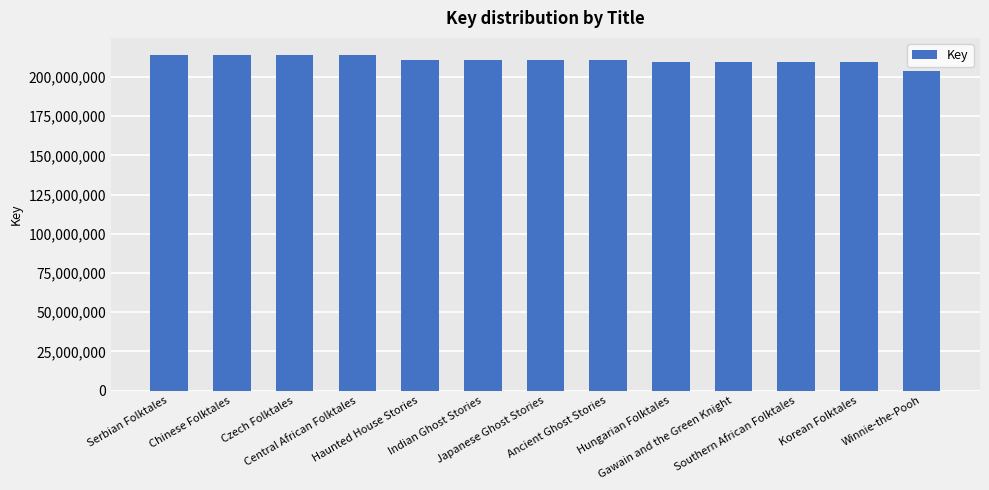

Approximately how many times larger is the value at Indian Ghost Stories compared to Hungarian Folktales?

1.0